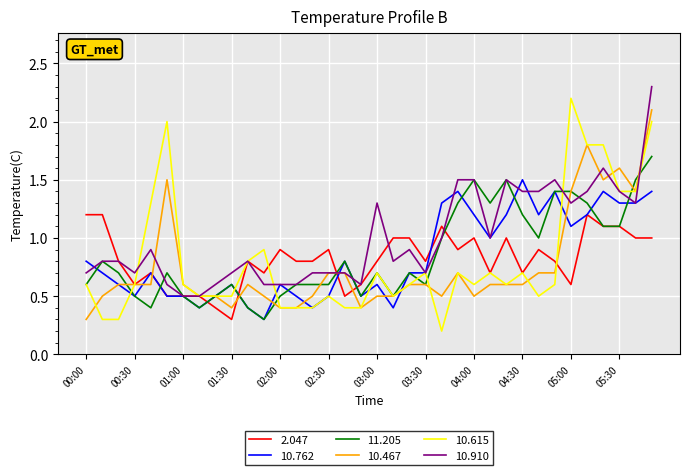

What is the maximum value shown in the chart?

2.3